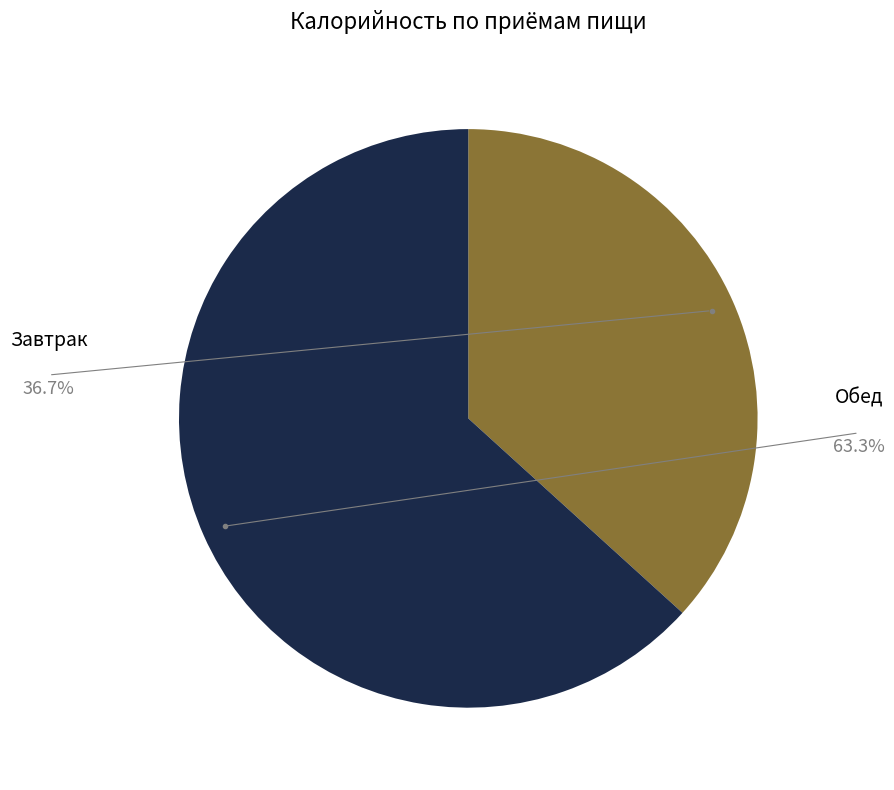

Which has a higher value, Обед or Завтрак?

Обед